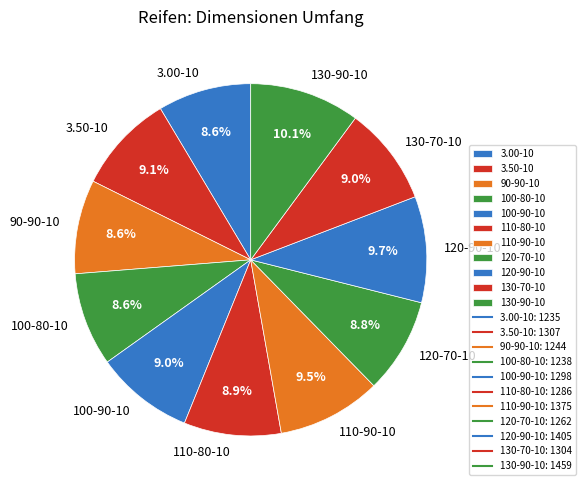

Do 130-70-10 and 120-70-10 together represent more than half of the pie?

No